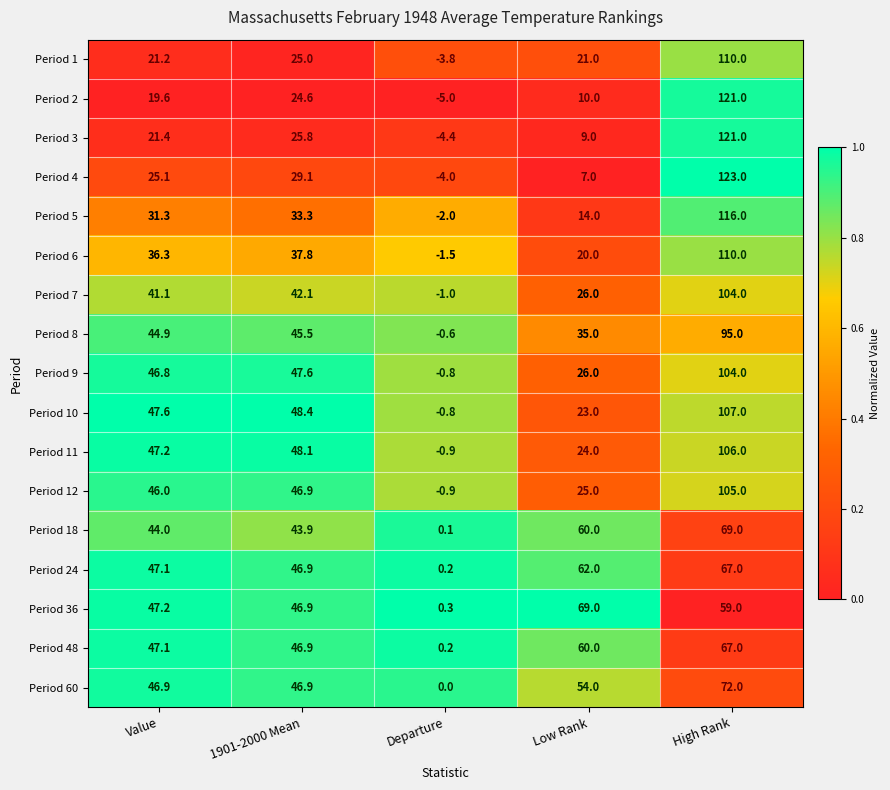

What is the difference between the second highest and minimum values in the Period 4 series?

33.1